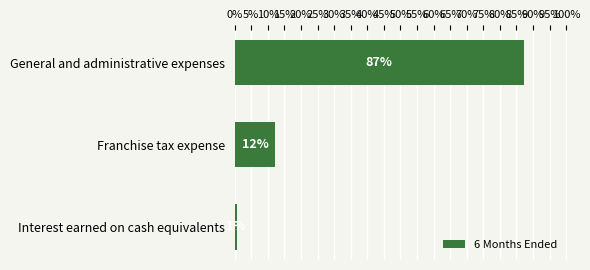

How many bars are there in total?

3